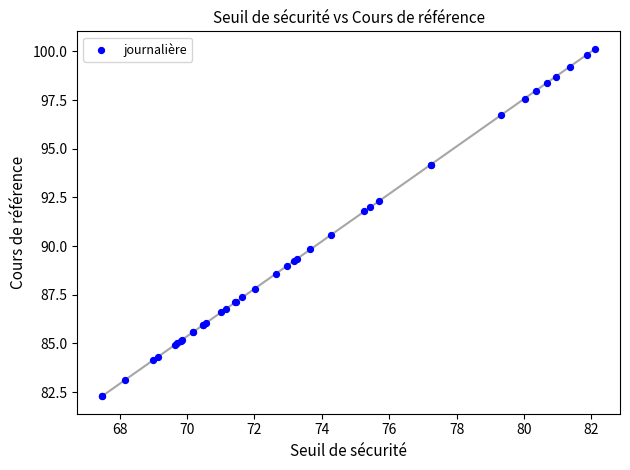

What Y value in the scatter plot is closest to 91?

90.6